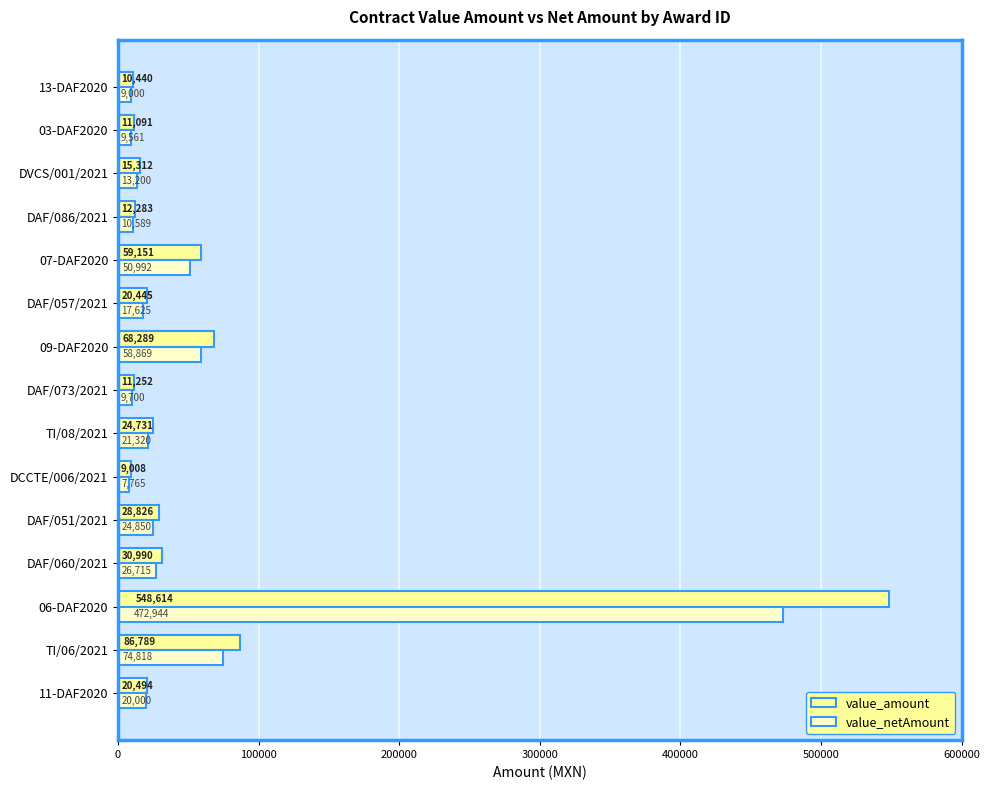

True or false: value_amount has a value of 548614.5 at 06-DAF2020.

True